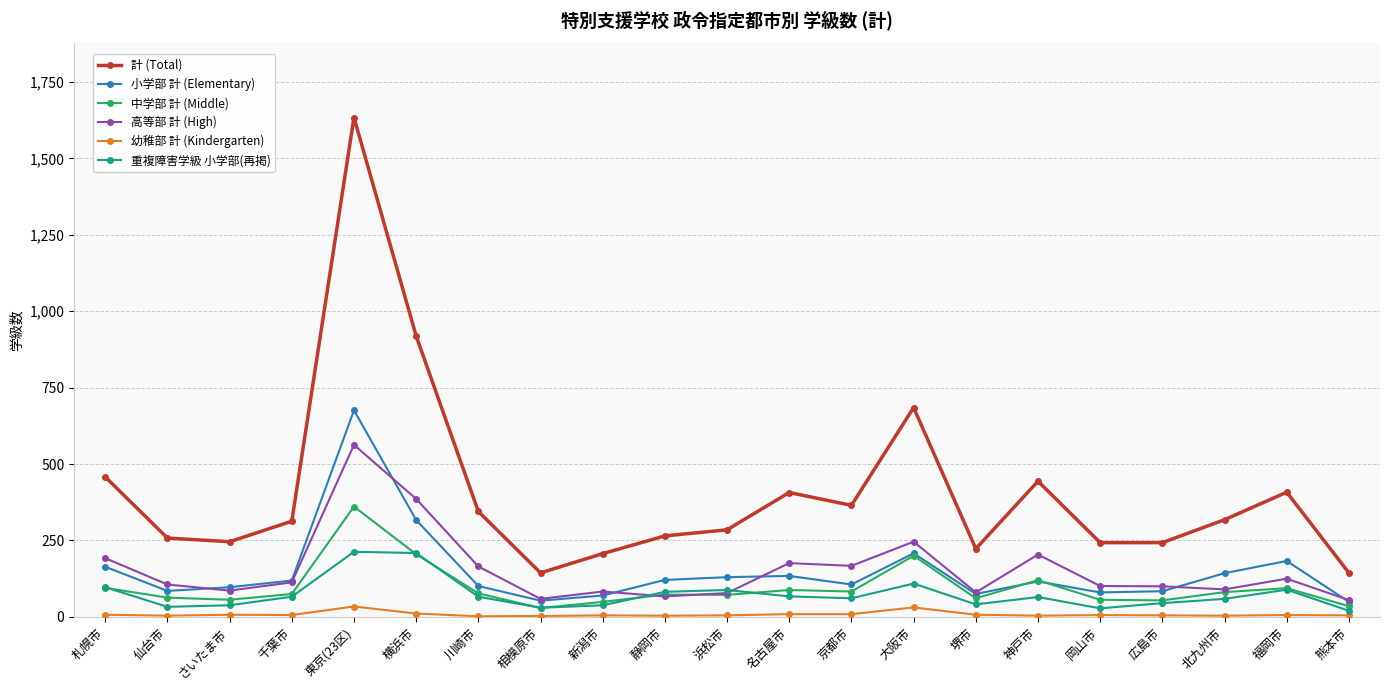

What is the sum of all 小学部 計 (Elementary) values?

3111